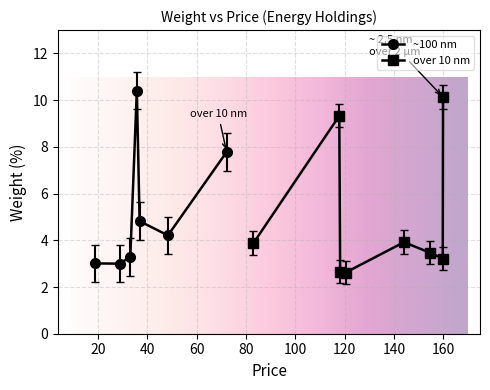

What is the lowest value of the ~100 nm series?

3.0